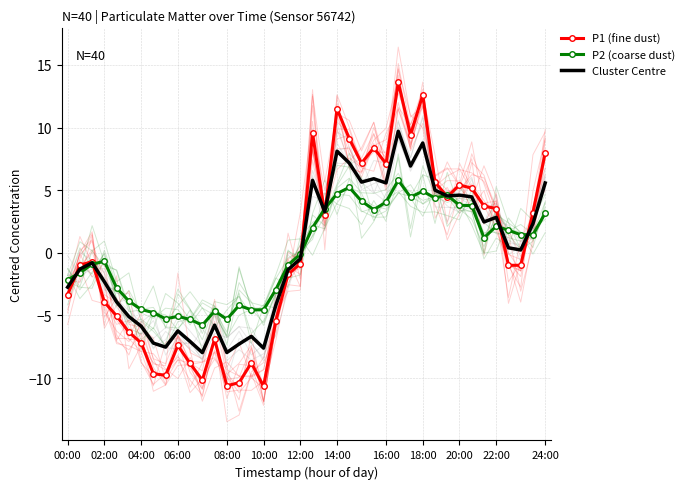

What is the lowest value of the P1 (fine dust) series?

-10.7